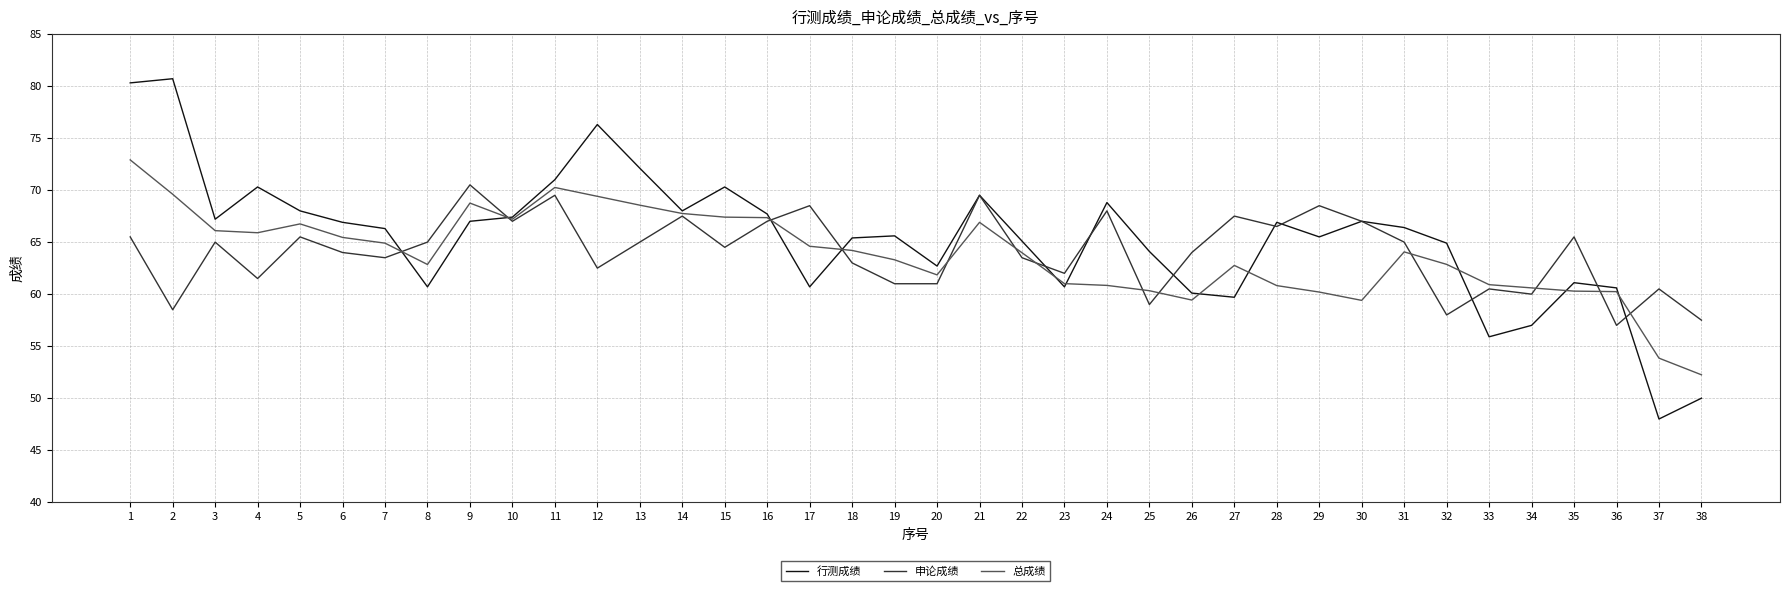

How many values in the 申论成绩 series are below 65?

19